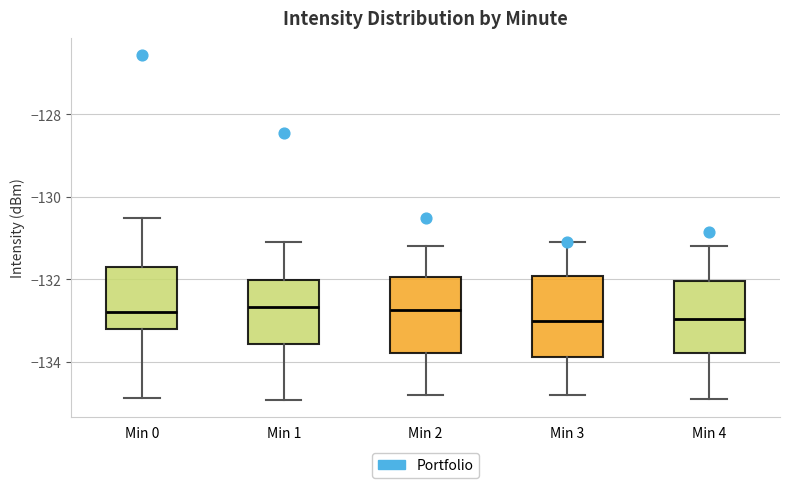

Reading left to right, read every box against the y-axis: the position of its median line, the range the box covers, and the ends of its whiskers. The values are not printed on the chart, so give them approximately, as read against the axis.

Min 0: median -132.8, box -133.2 to -131.8, whiskers -134.8 to -130.6
Min 1: median -132.6, box -133.6 to -132.0, whiskers -135.0 to -131.0
Min 2: median -132.8, box -133.8 to -132.0, whiskers -134.8 to -131.2
Min 3: median -133.0, box -133.8 to -132.0, whiskers -134.8 to -131.0
Min 4: median -133.0, box -133.8 to -132.0, whiskers -134.8 to -131.2